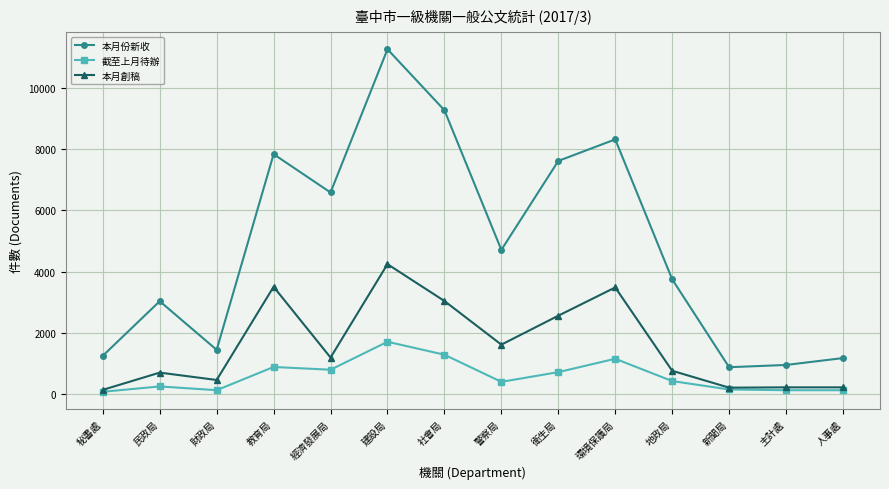

Does the chart display data point markers on the line(s)?

Yes